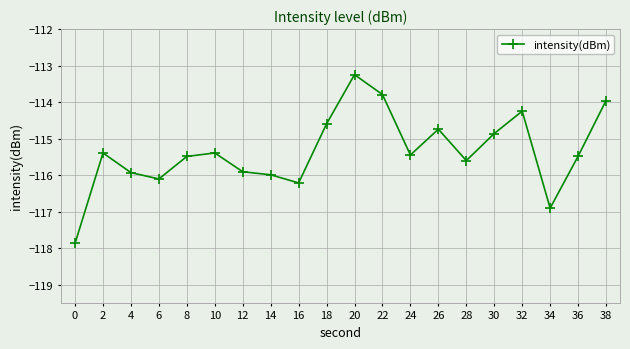

Where is the first local minimum?

6